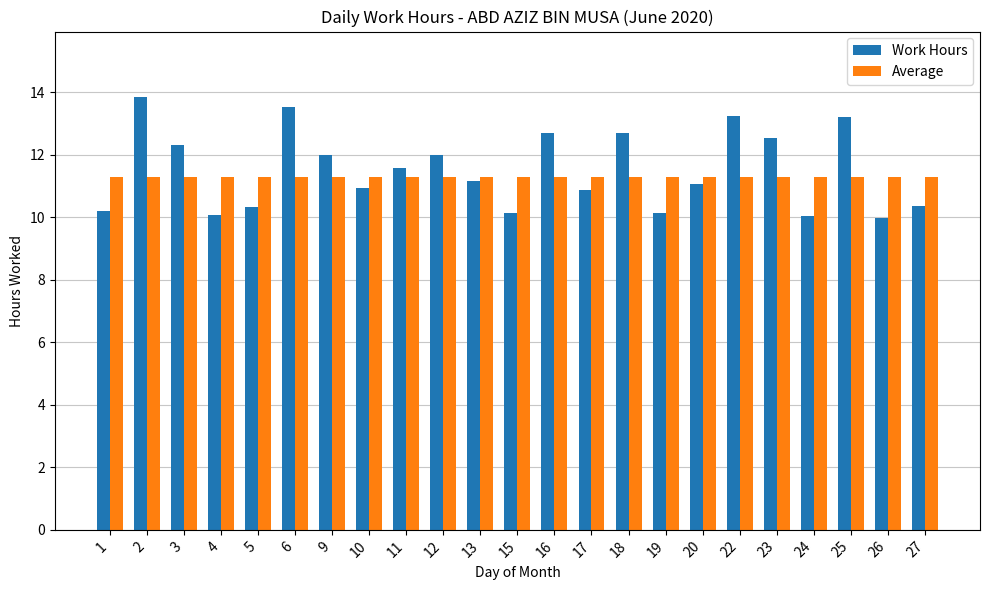

What is the difference between the second highest and second lowest values in the Work Hours series?

3.5